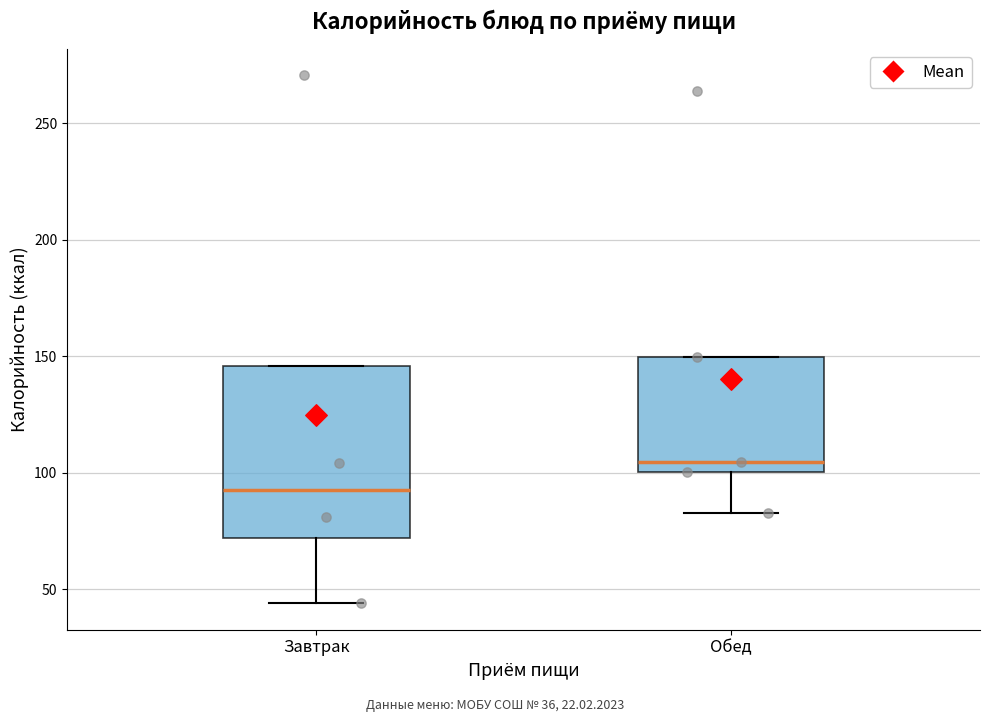

Comparing the boxes themselves (not the whiskers), which one is the tallest?

Завтрак